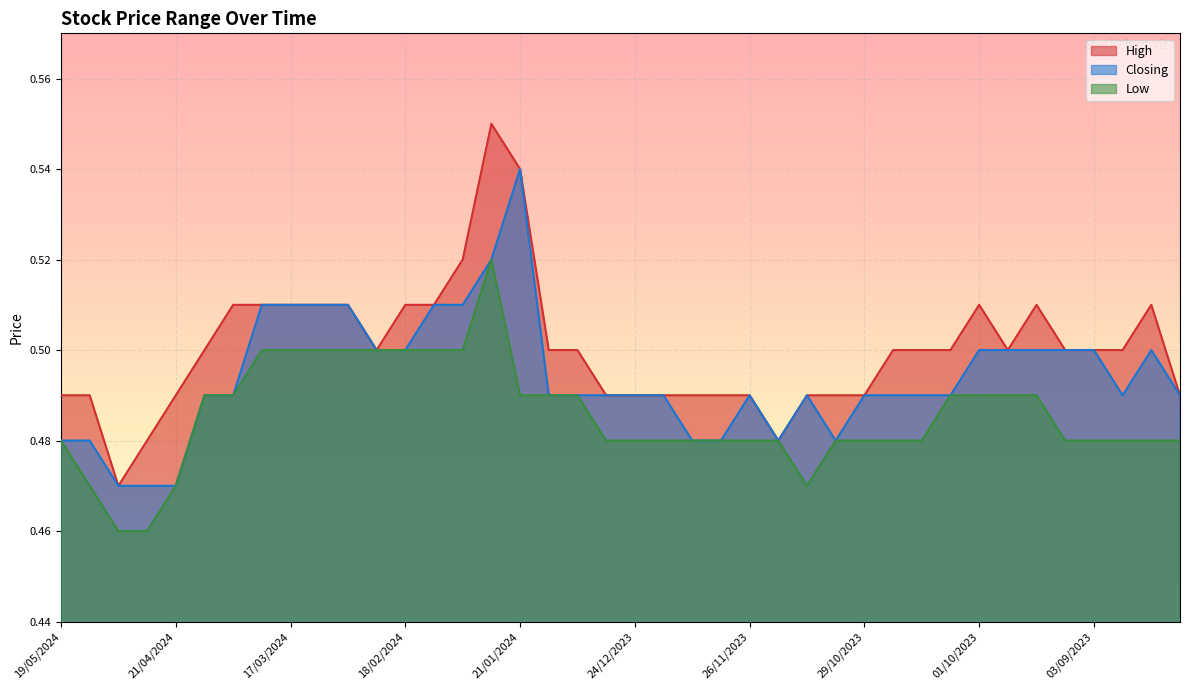

True or false: Low has more than 2 points higher than both neighbors.

False